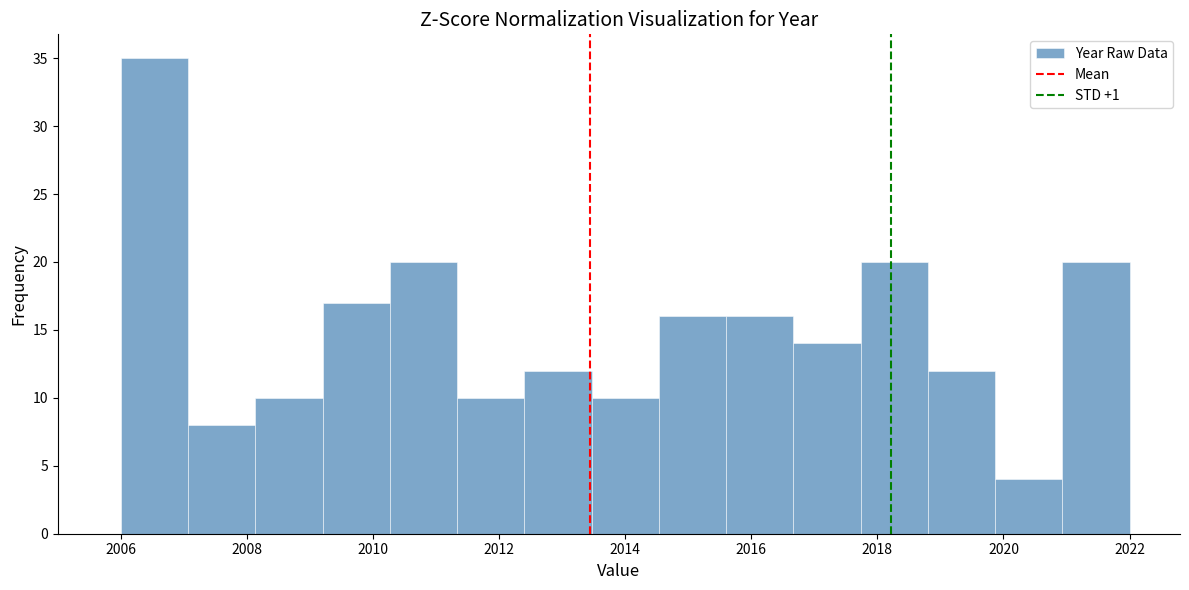

Reading left to right, list every bar in this chart as the range it spans on the x-axis followed by its height. Neither the bar edges nor the heights are printed on the chart, so give them approximately, as read against the axes.

2006.0 to 2007.0: 35
2007.0 to 2008.2: 8
2008.2 to 2009.2: 10
2009.2 to 2010.2: 17
2010.2 to 2011.4: 20
2011.4 to 2012.4: 10
2012.4 to 2013.4: 12
2013.4 to 2014.6: 10
2014.6 to 2015.6: 16
2015.6 to 2016.6: 16
2016.6 to 2017.8: 14
2017.8 to 2018.8: 20
2018.8 to 2019.8: 12
2019.8 to 2021.0: 4
2021.0 to 2022.0: 20